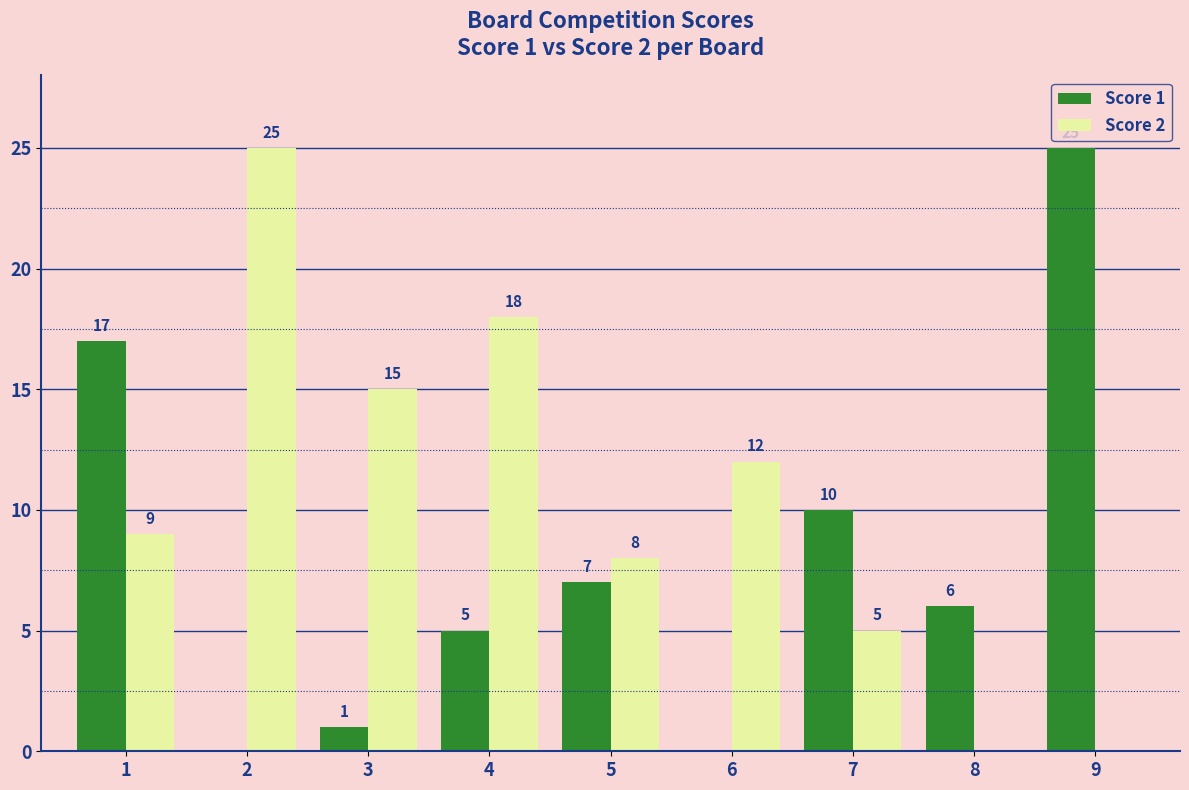

How many series are shown in this chart?

2